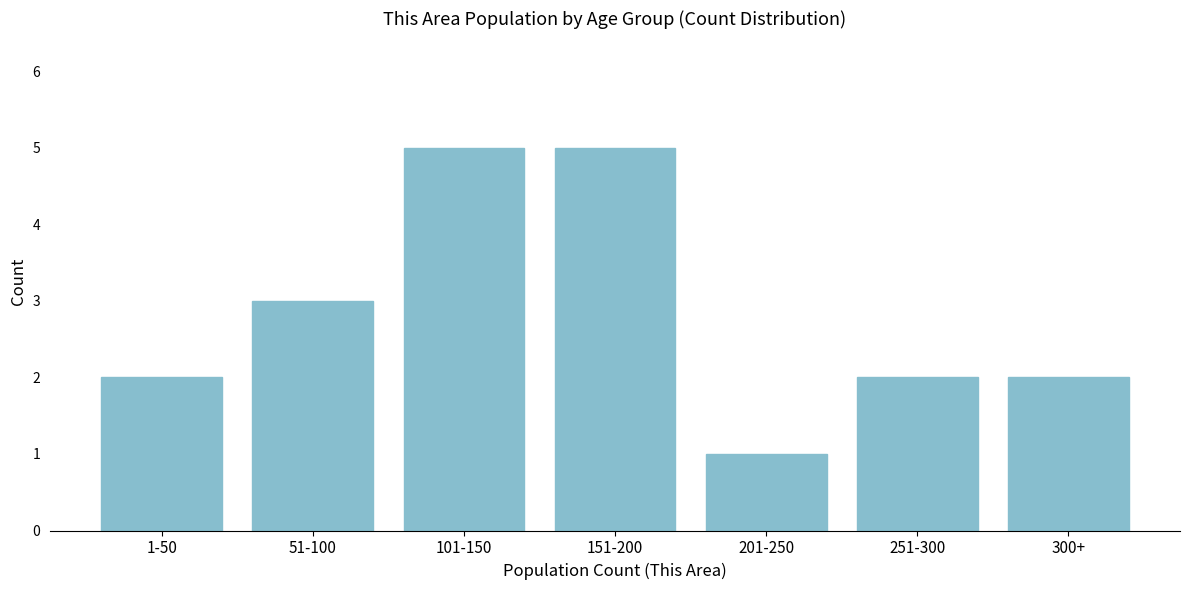

Reading left to right, what are all the values shown in this chart?

1-50=2	51-100=3	101-150=5	151-200=5	201-250=1	251-300=2	300+=2